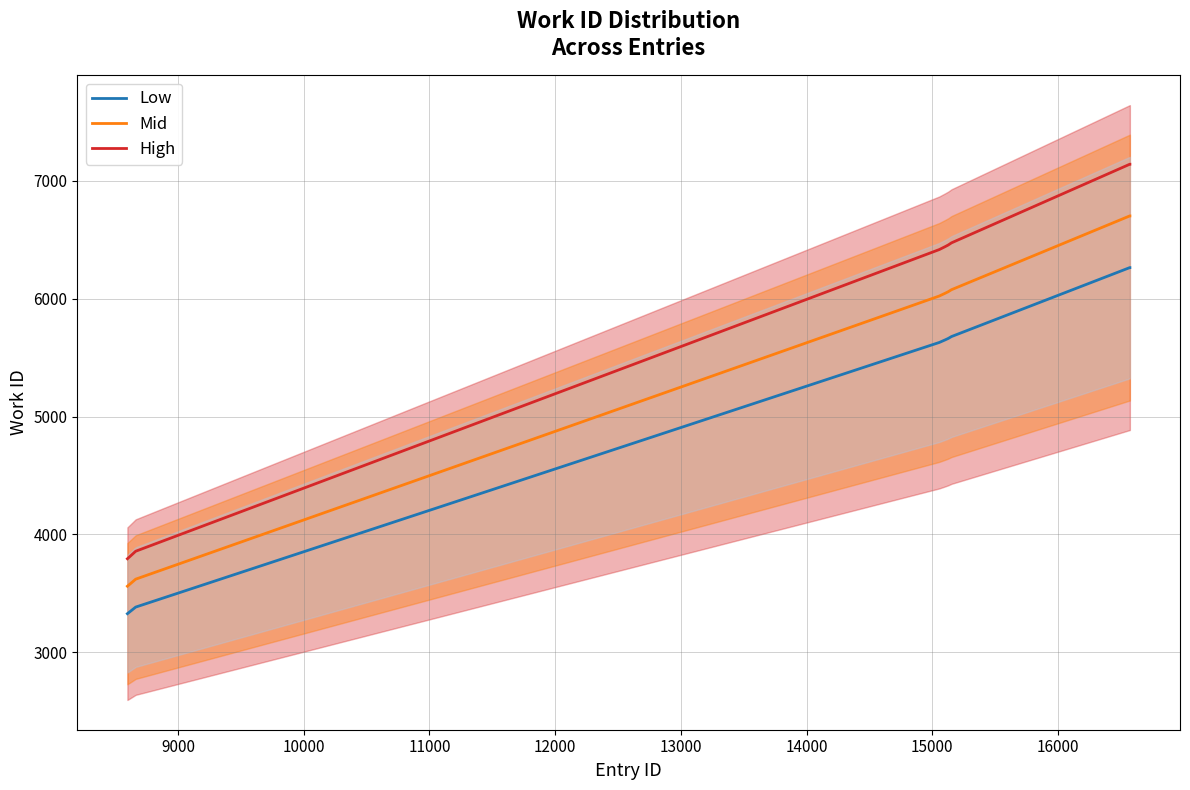

What is the greatest value displayed?

7141.0